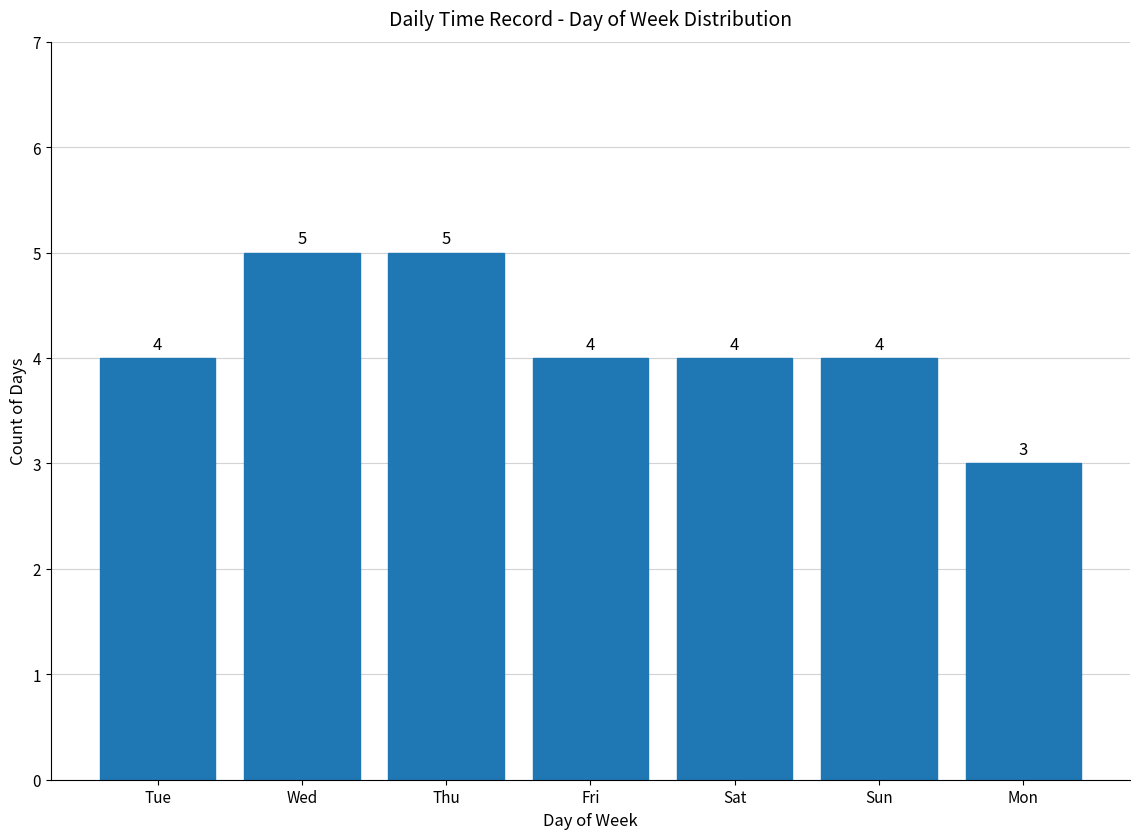

What is the ratio of the value at Thu to the value at Wed?

1.0